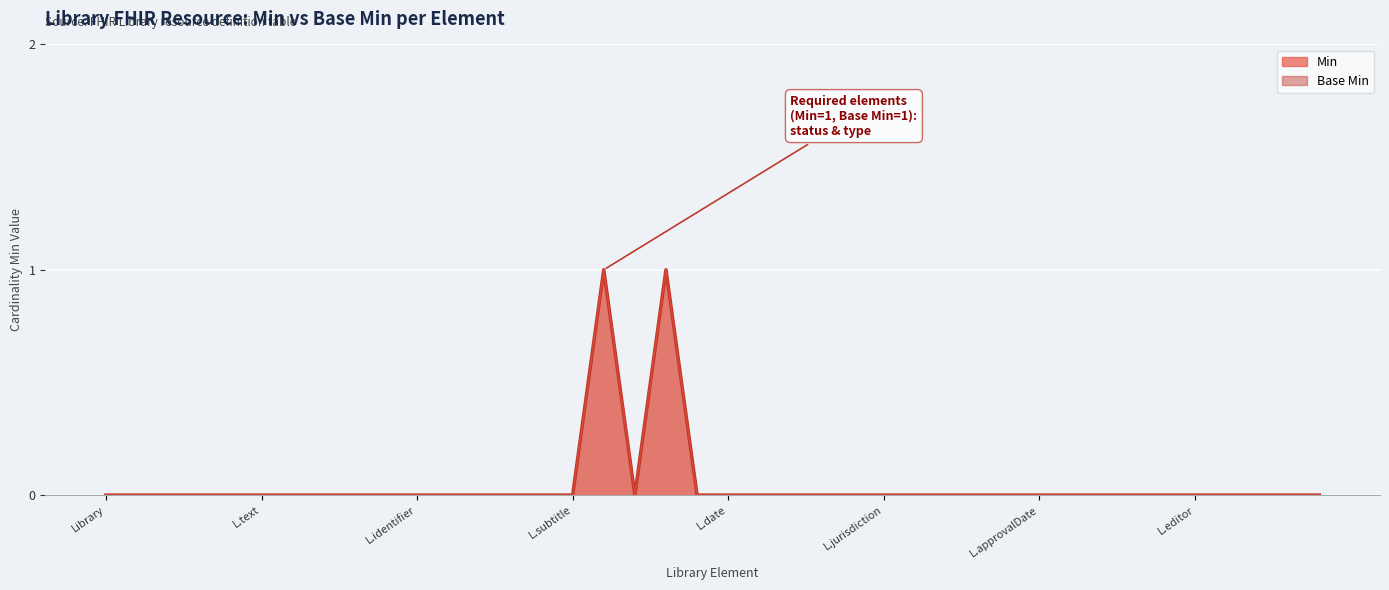

What are all the series names shown in the legend?

Min (line), Base Min (line)